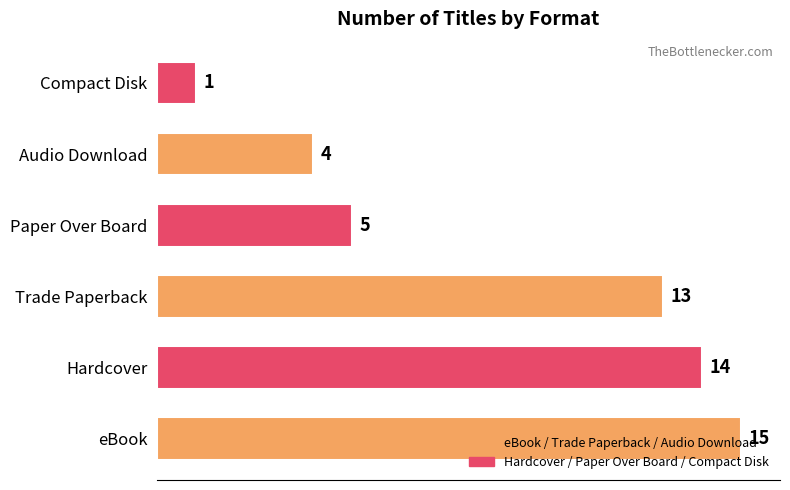

What is the sum of all values?

52